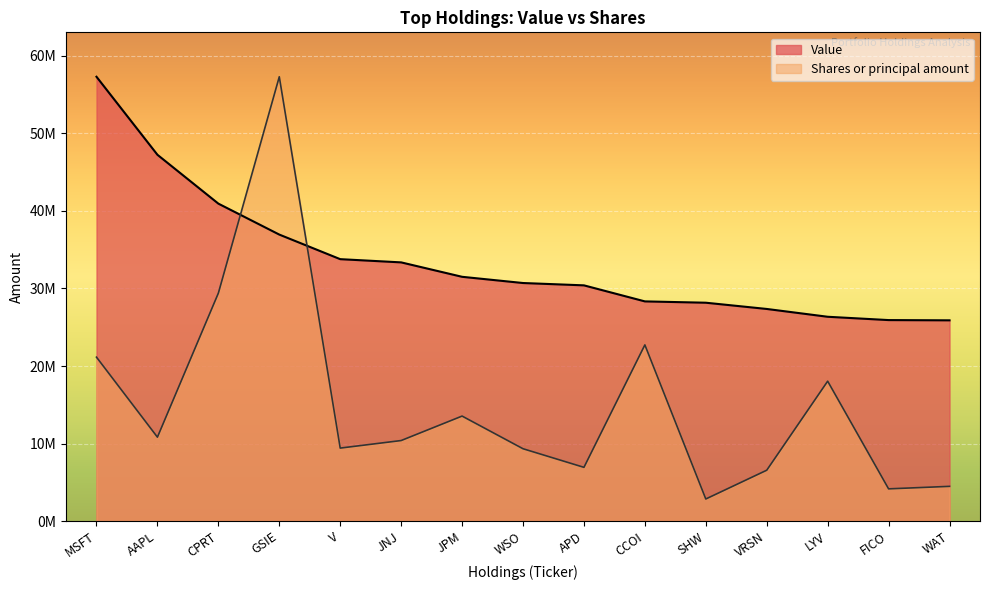

Reading left to right, what are all the values shown in this chart?

Value: MSFT=57313000.0	AAPL=47250000.0	CPRT=40946000.0	GSIE=36954000.0	V=33783000.0	JNJ=33368000.0	JPM=31507000.0	WSO=30705000.0	APD=30404000.0	CCOI=28335000.0	SHW=28164000.0	VRSN=27359000.0	LYV=26352000.0	FICO=25924000.0	WAT=25892000.0
Shares or principal amount: MSFT=21140206.4	AAPL=10821485.9	CPRT=29398663.1	GSIE=57313000.0	V=9409505.5	JNJ=10384323.2	JPM=13539951.9	WSO=9327197.6	APD=6926347.9	CCOI=22722023.1	SHW=2844624.9	VRSN=6555396.8	LYV=18042175.9	FICO=4151806.4	WAT=4474860.5